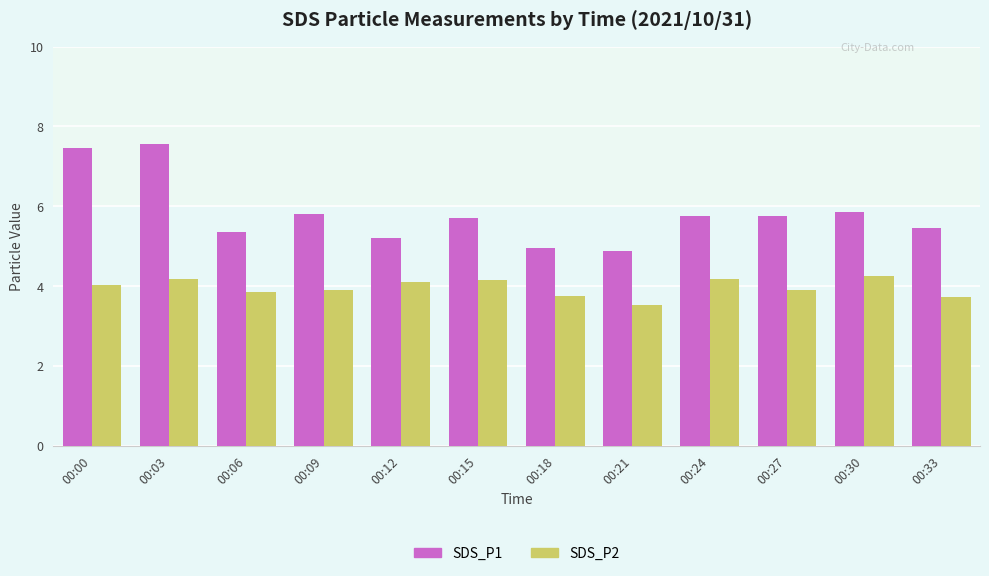

Are the bars grouped side by side (vs. stacked)?

Yes